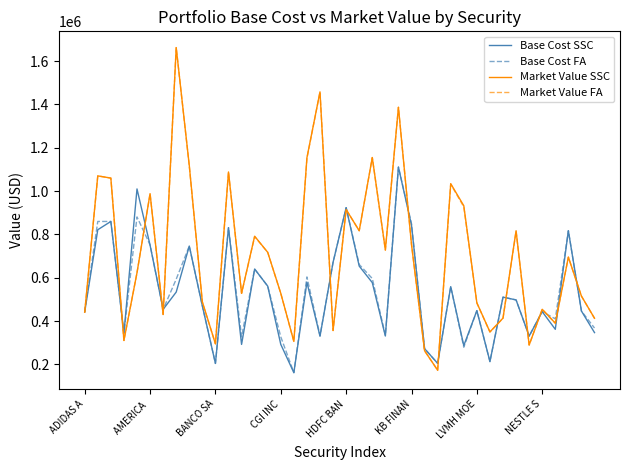

What is the greatest value displayed?

1662071.2